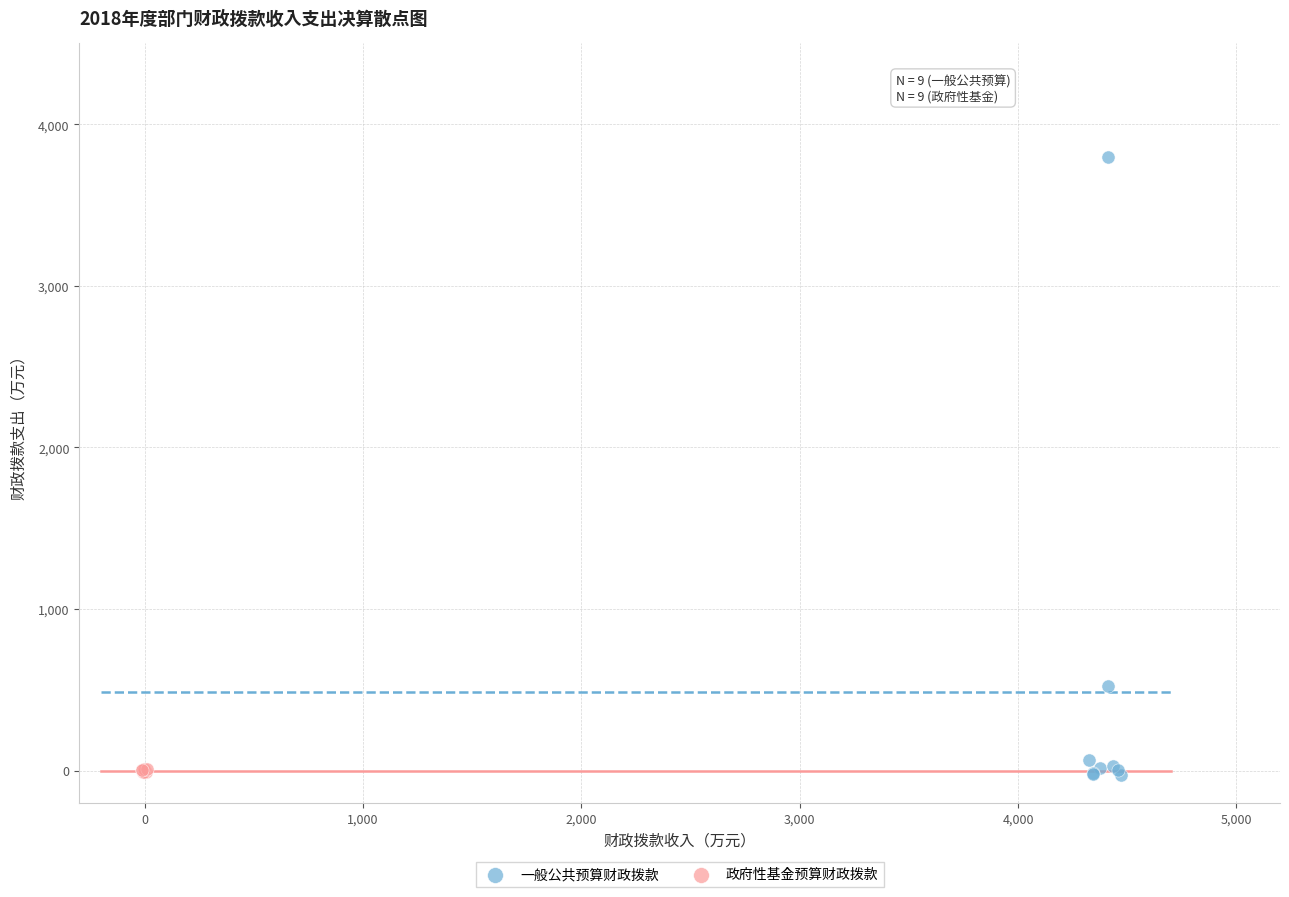

Which series has the largest Y range (max minus min)?

一般公共预算财政拨款